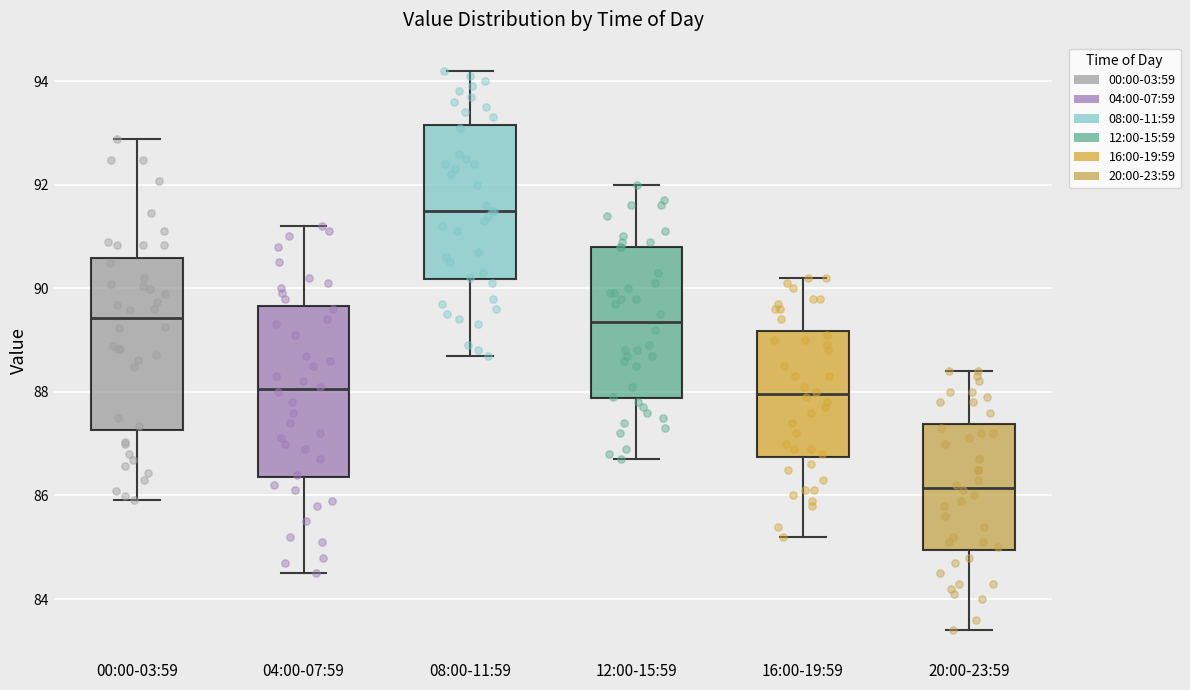

Reading left to right, read every box against the y-axis: the position of its median line, the range the box covers, and the ends of its whiskers. The values are not printed on the chart, so give them approximately, as read against the axis.

00:00-03:59: median 89.4, box 87.2 to 90.6, whiskers 86.0 to 92.8
04:00-07:59: median 88.0, box 86.4 to 89.6, whiskers 84.6 to 91.2
08:00-11:59: median 91.6, box 90.2 to 93.2, whiskers 88.8 to 94.2
12:00-15:59: median 89.4, box 87.8 to 90.8, whiskers 86.8 to 92.0
16:00-19:59: median 88.0, box 86.8 to 89.2, whiskers 85.2 to 90.2
20:00-23:59: median 86.2, box 85.0 to 87.4, whiskers 83.4 to 88.4